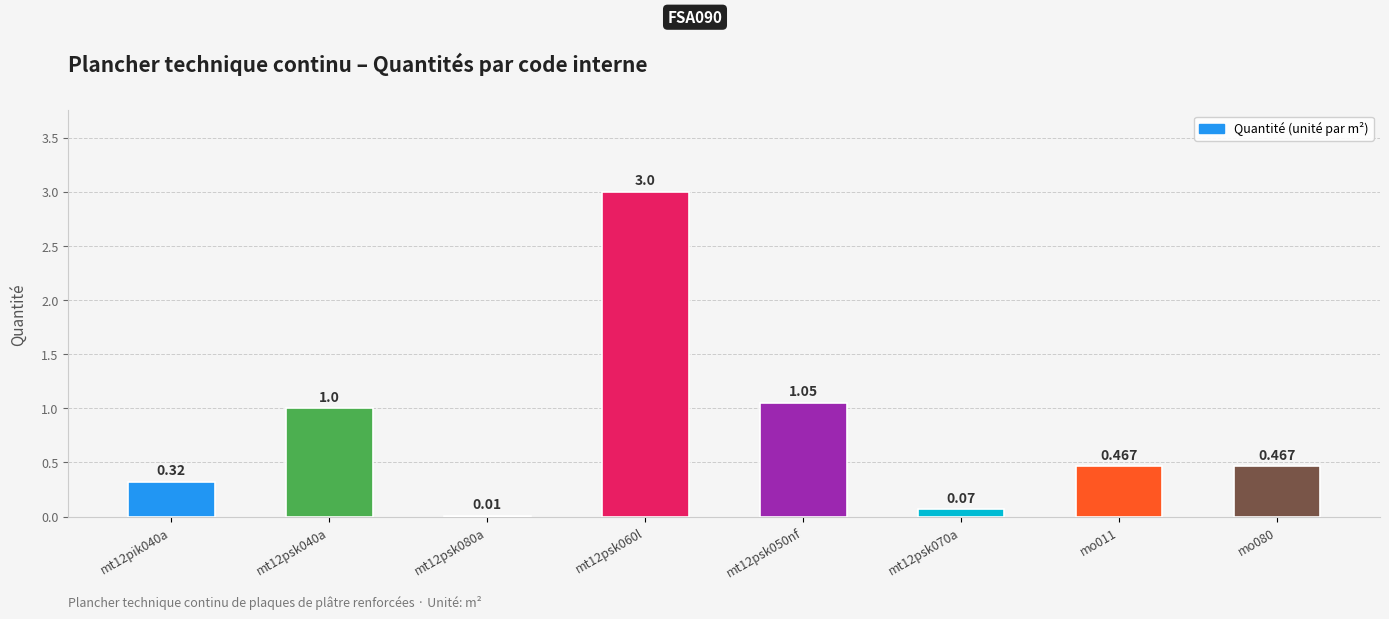

Reading left to right, transcribe all the data shown in this chart.

mt12pik040a=0.3	mt12psk040a=1.0	mt12psk080a=0.0	mt12psk060l=3.0	mt12psk050nf=1.1	mt12psk070a=0.1	mo011=0.5	mo080=0.5